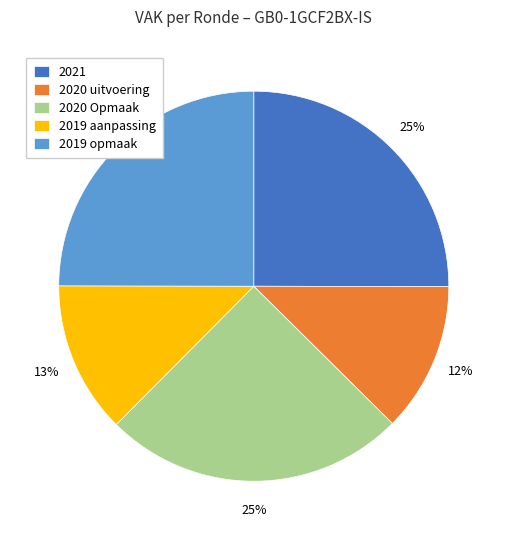

To the nearest percent, what portion does 2021 represent?

25%